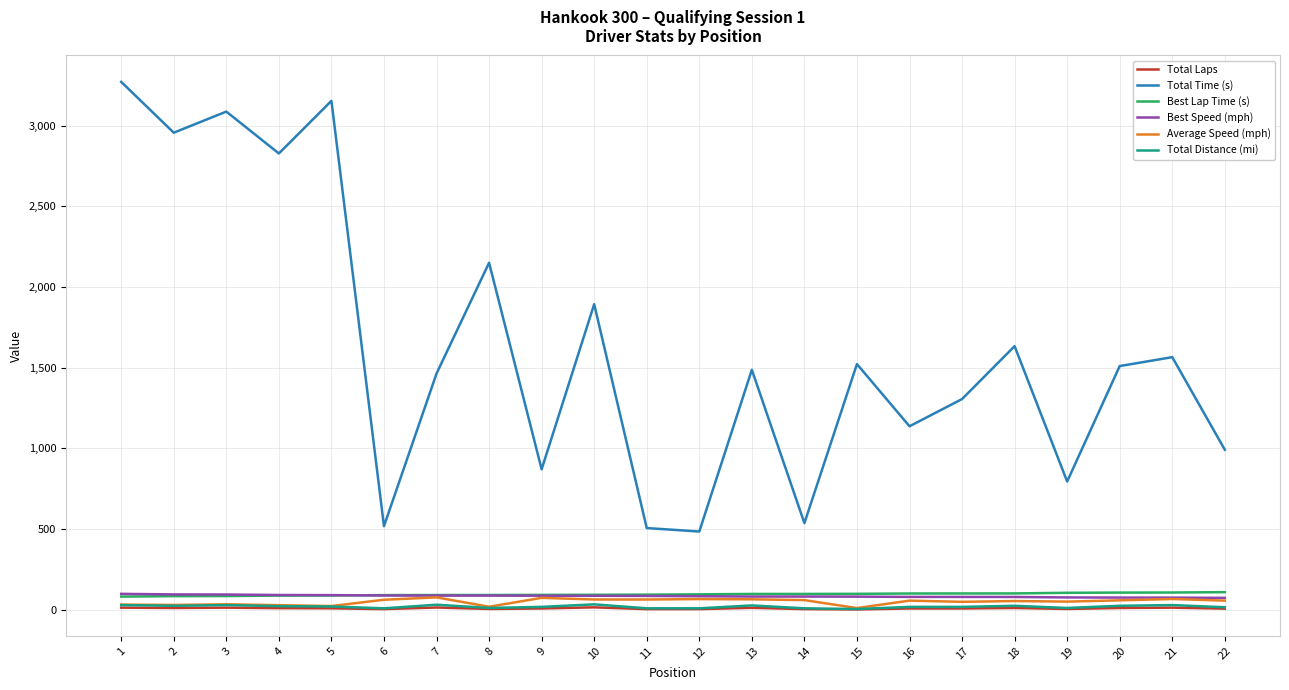

True or false: Total Laps and Total Time (s) intersect in this chart.

False